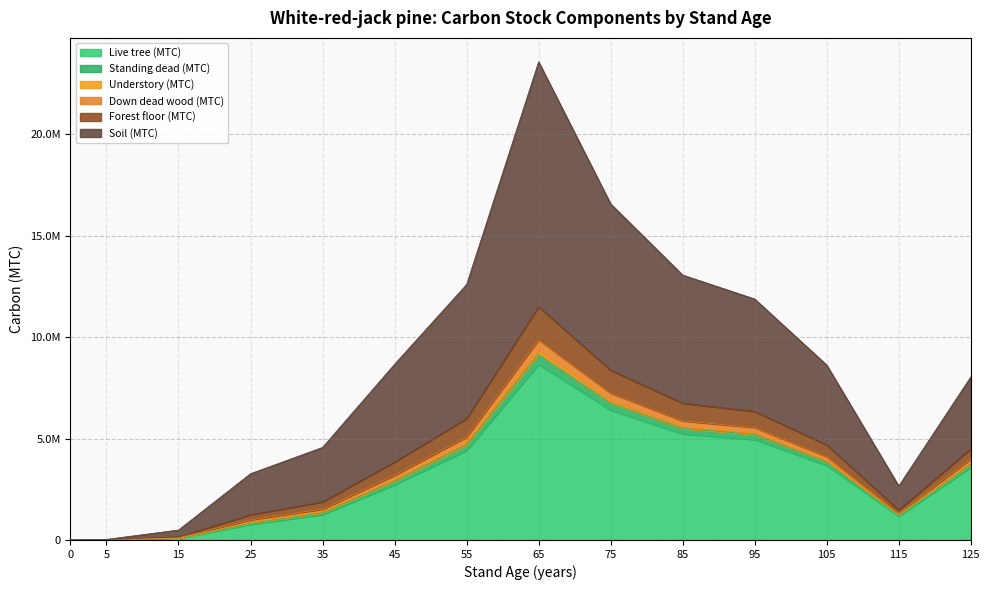

Count the number of categories in the chart.

14